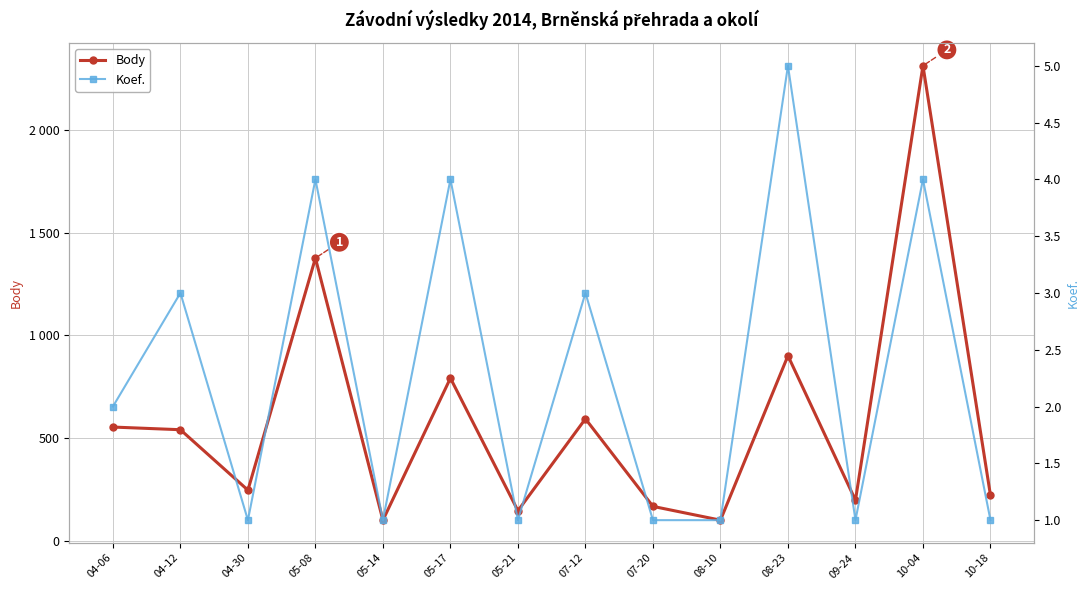

How many lines are shown in the chart?

2